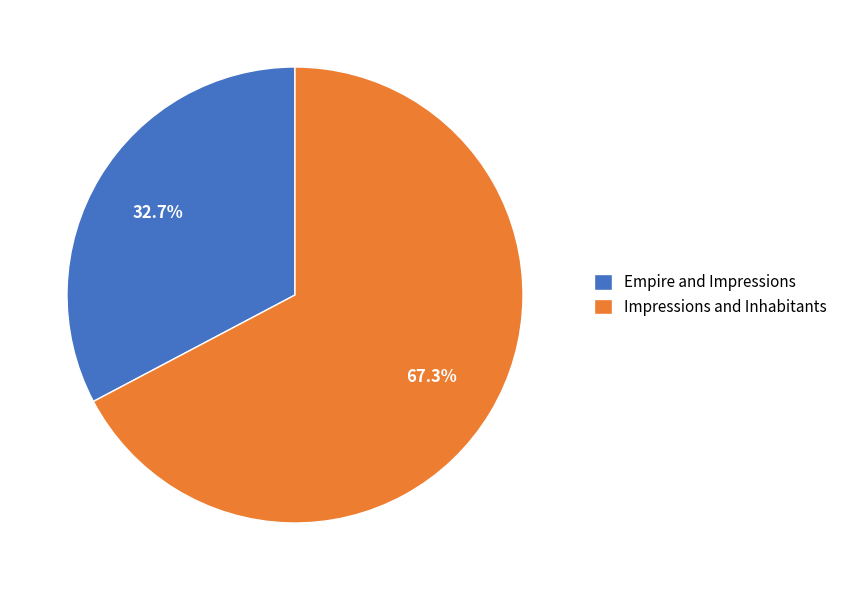

Which category accounts for the majority?

Impressions and Inhabitants